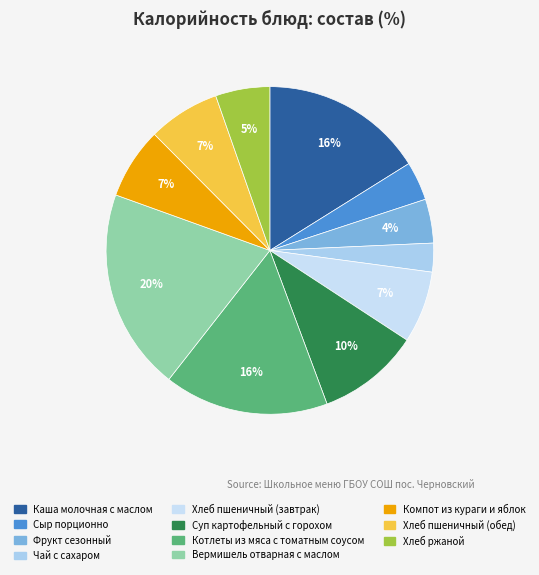

Is there a majority slice in this chart?

No